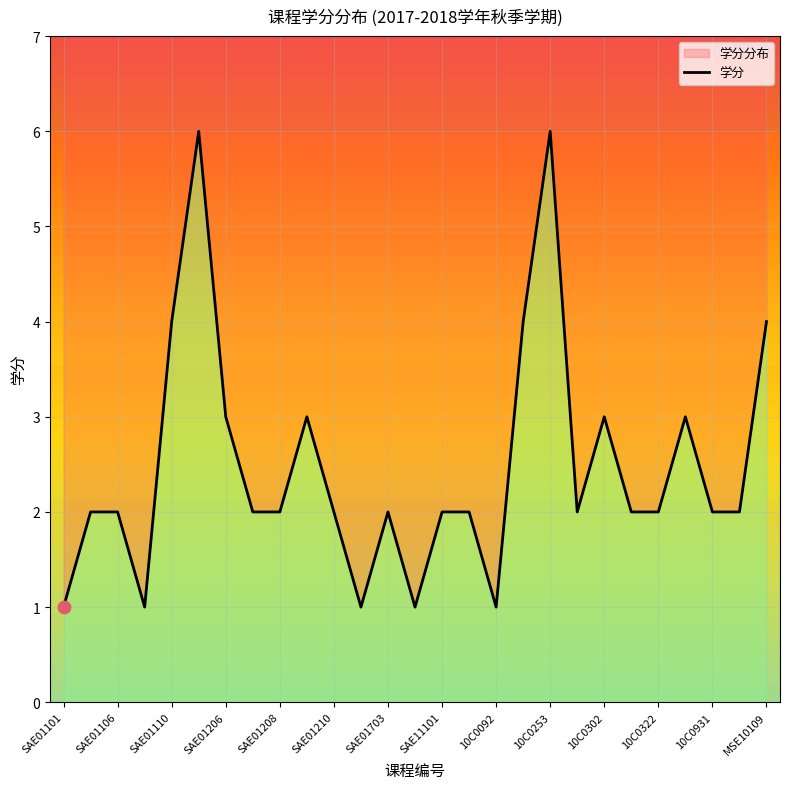

What is the change in value from 7 to 18?

+4